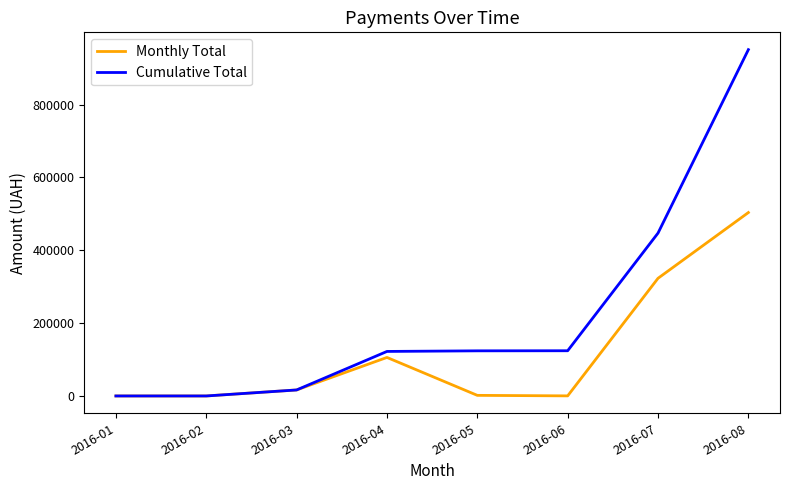

Is it true that Monthly Total equals 244204.4 at 2016-02?

False